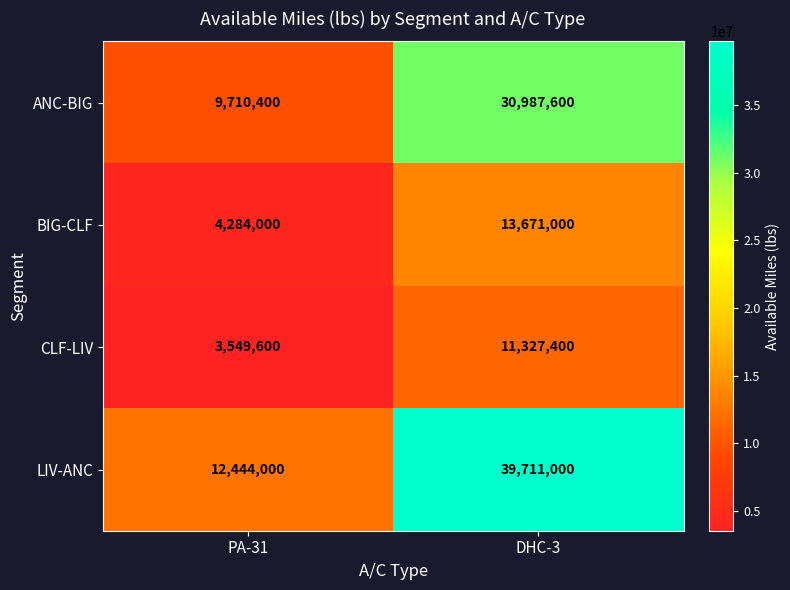

What is the difference between the highest and lowest values at DHC-3?

28383600